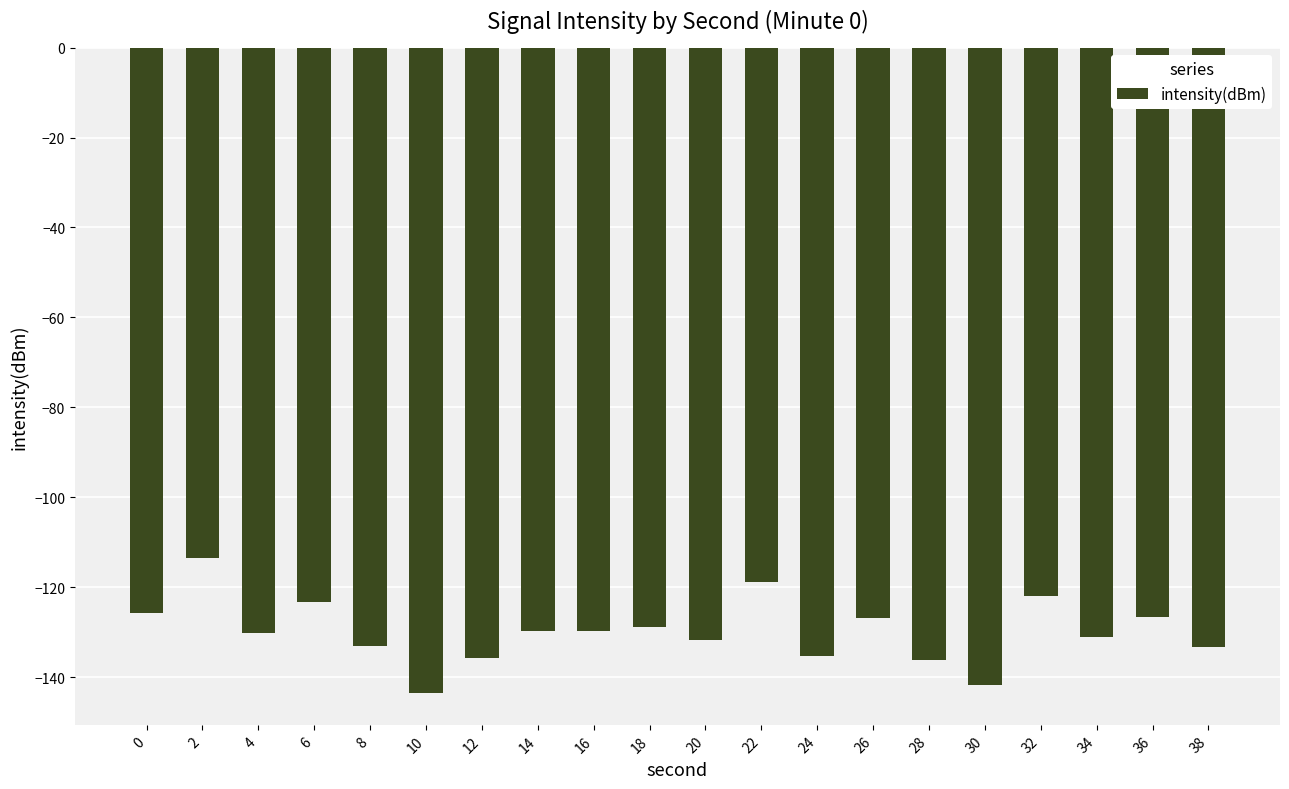

Are the bars horizontal?

No